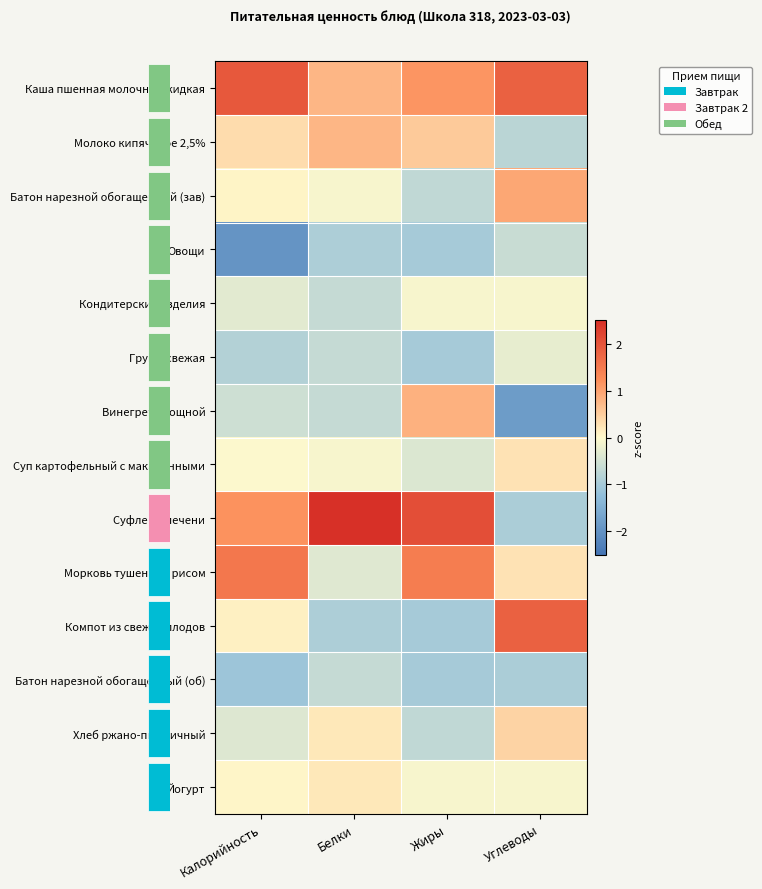

At how many categories does at least one series exceed 0?

4